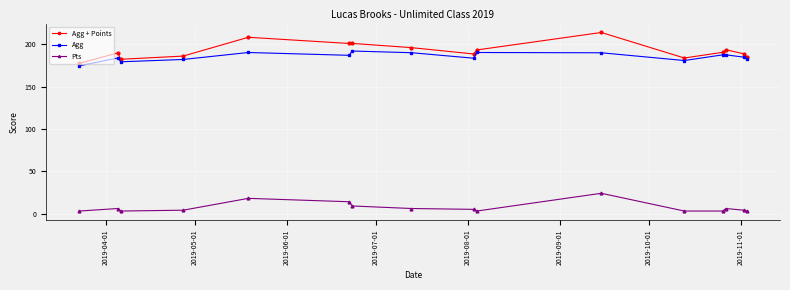

What is the difference between the maximum and minimum values in the Agg + Points series?

36.4